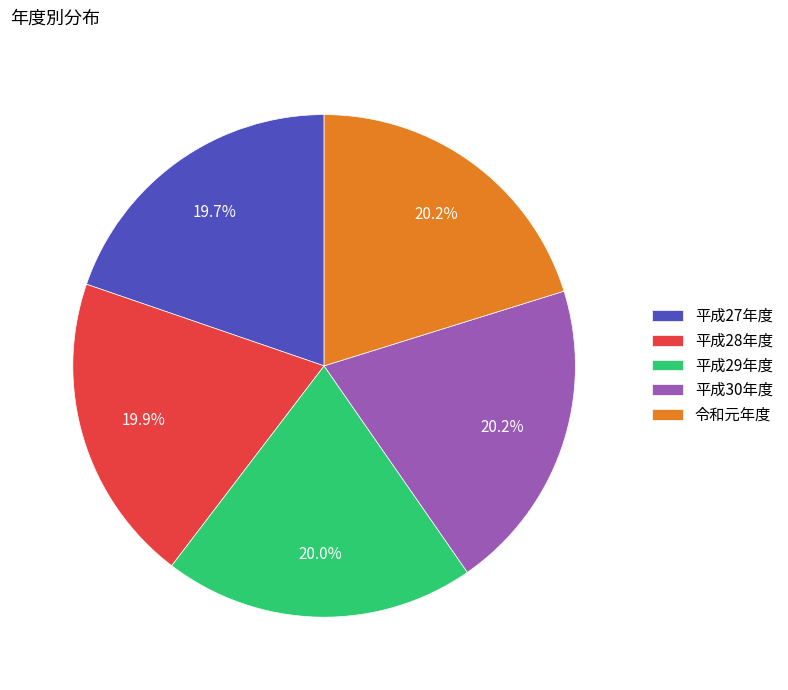

What percentage do 平成27年度 and 平成30年度 together represent?

39.9%